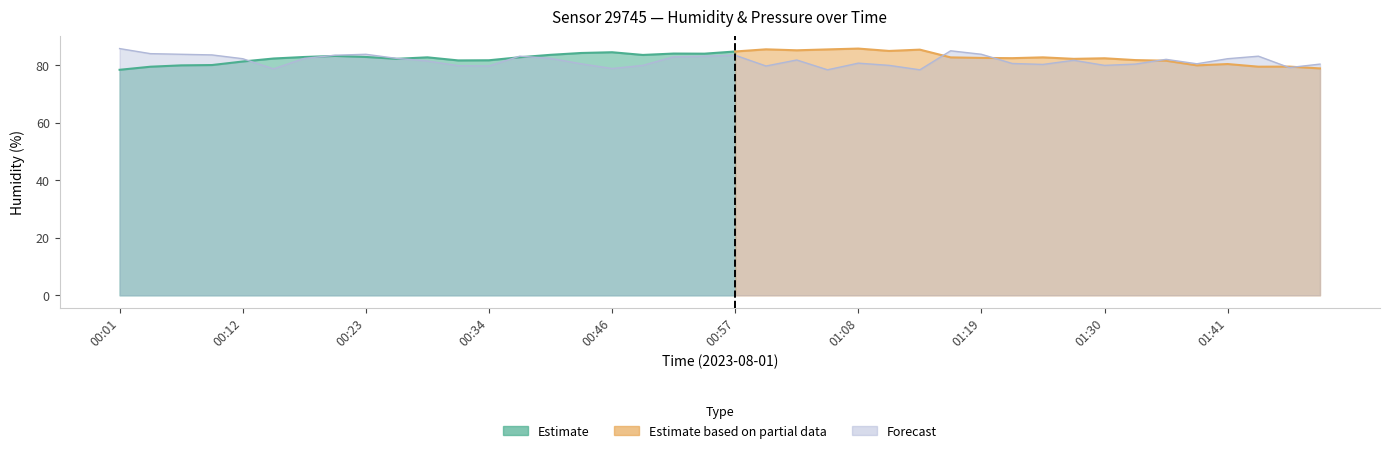

What is the change in value from 00:34 to 01:25?

+0.5